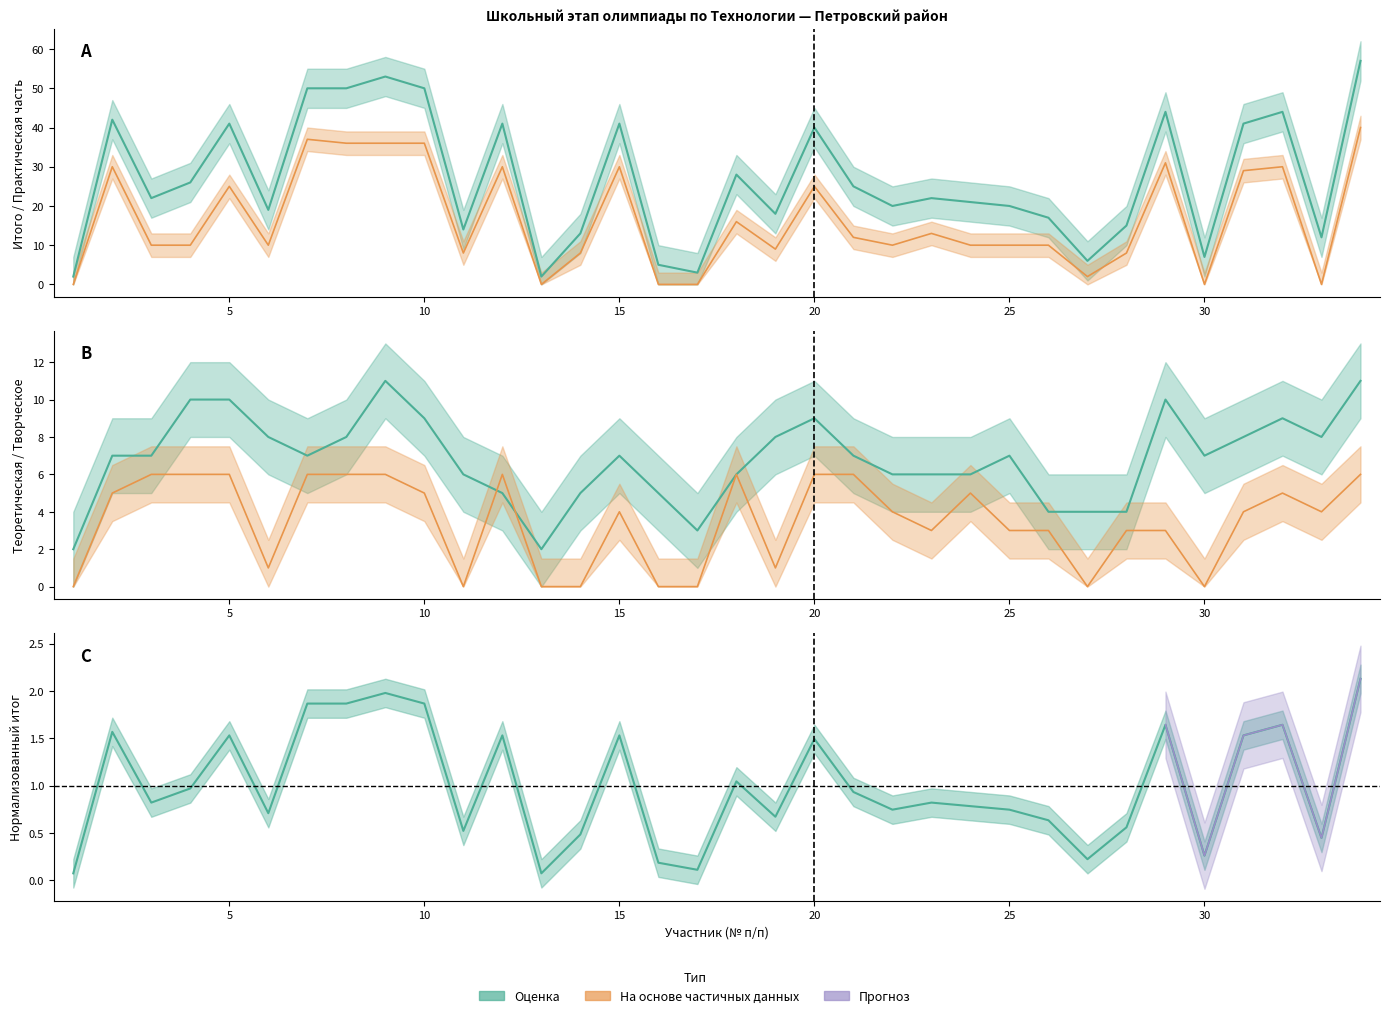

What is the sum of all Итого values?

911